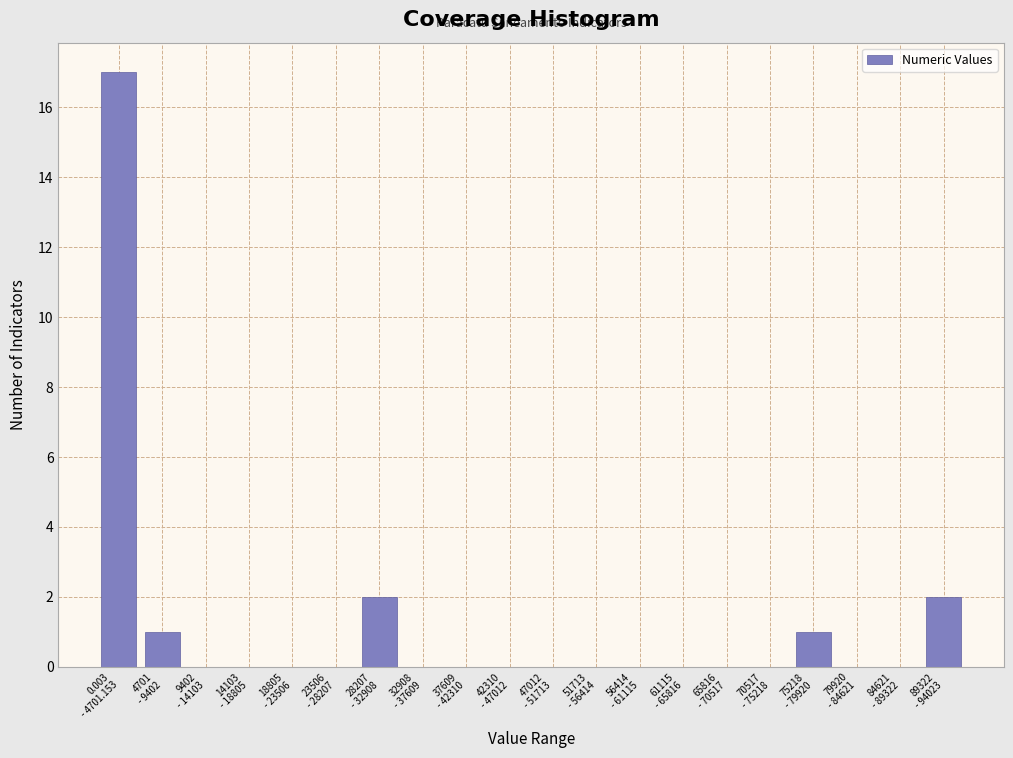

What is the maximum value shown in the chart?

17